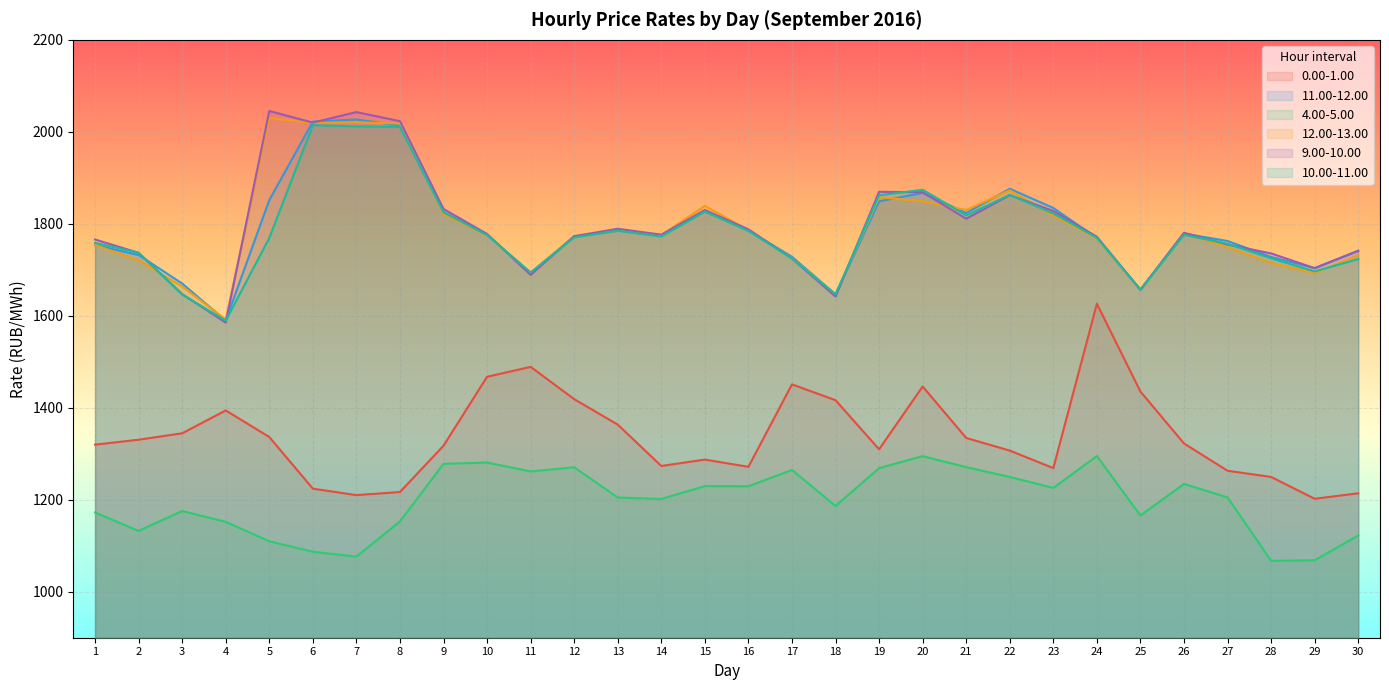

What is the difference between the second highest and minimum values in the 9.00-10.00 series?

457.7